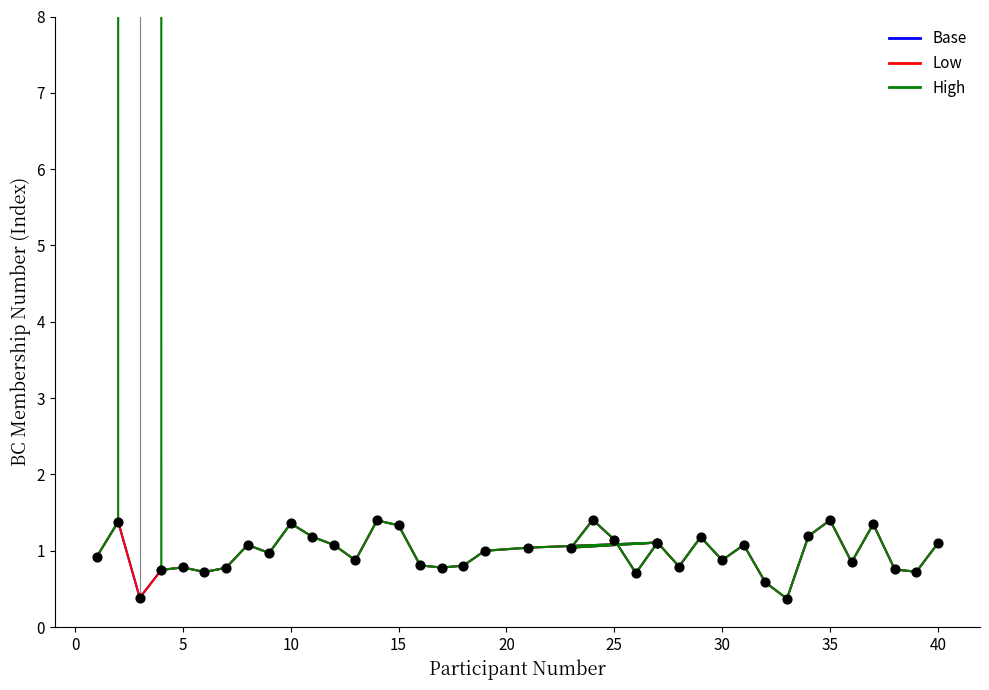

What are all the series names shown in the legend?

Base, Low, High